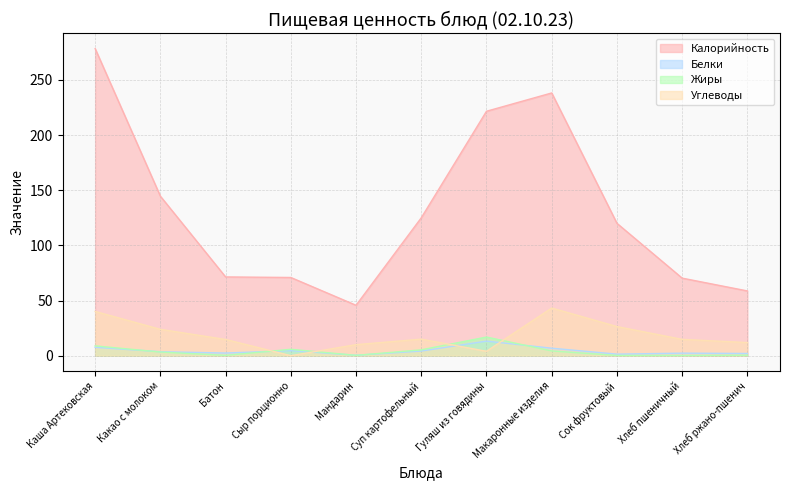

True or false: Белки and Калорийность intersect in this chart.

False